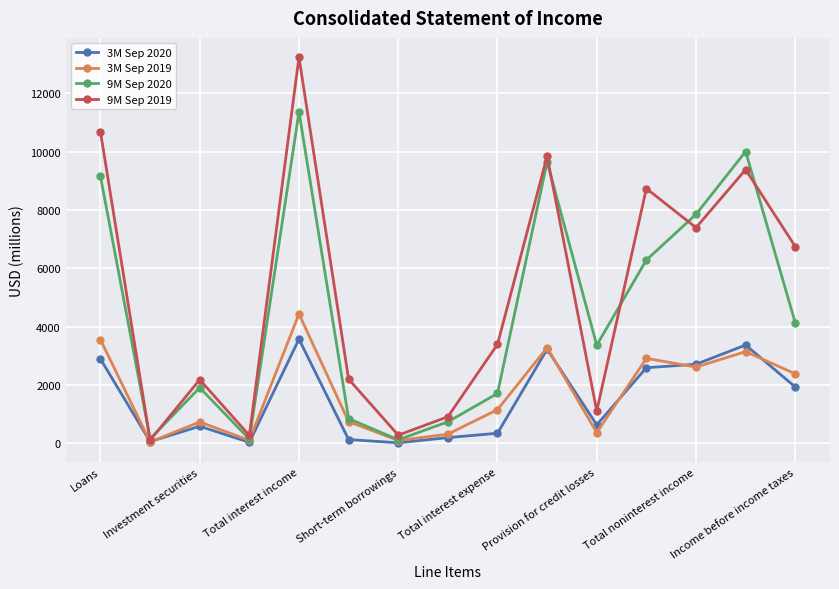

What is the greatest value displayed?

13239